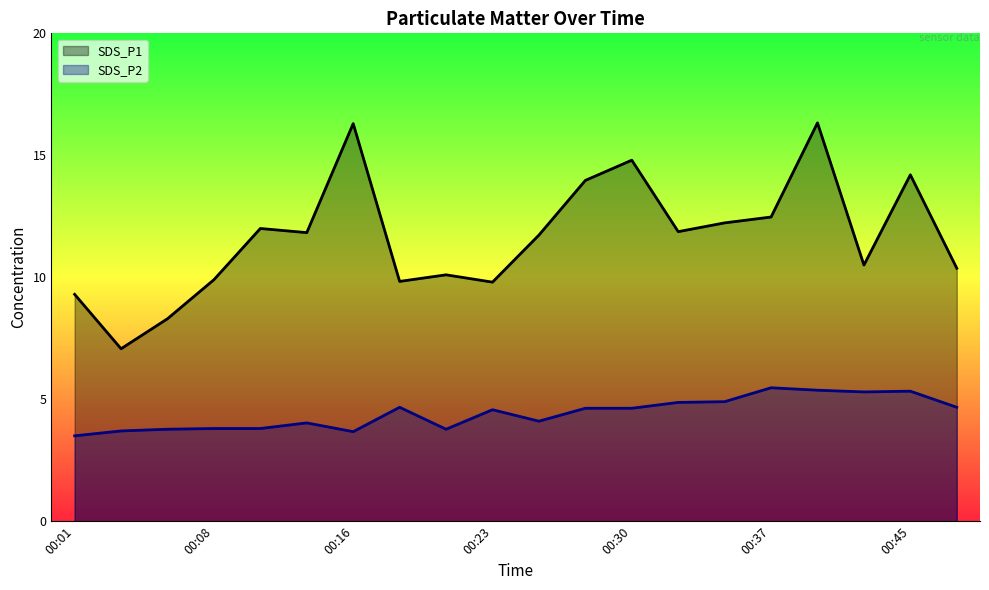

What is the total value across all series at 00:08?

13.7